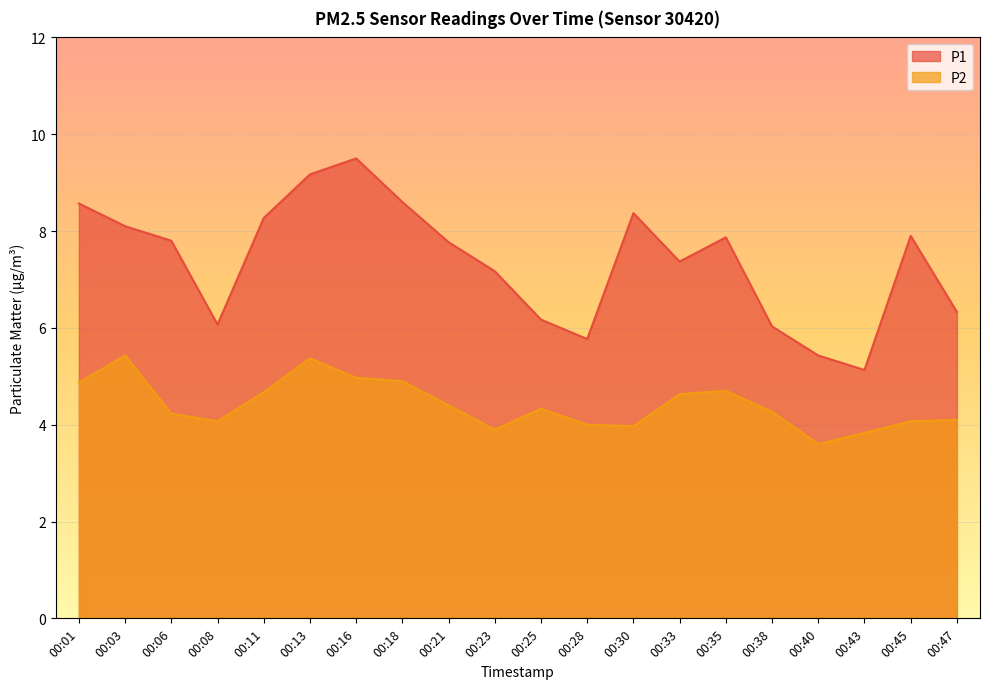

What is the smallest value displayed?

3.6